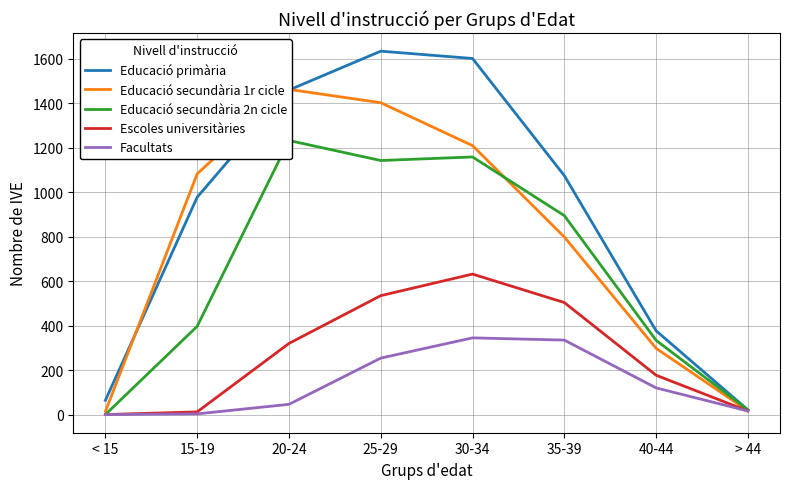

What is the sum of all Facultats values?

1119